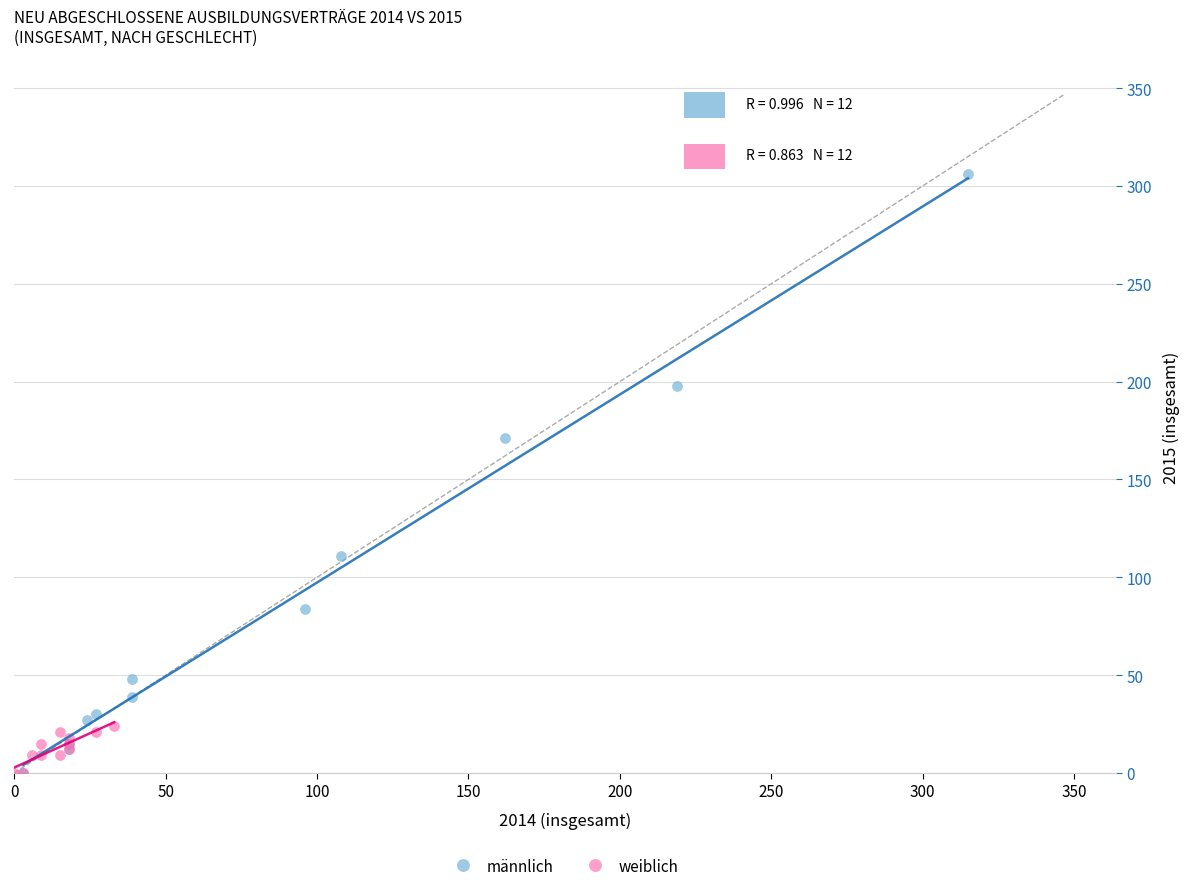

Which series has the widest spread of Y values?

männlich